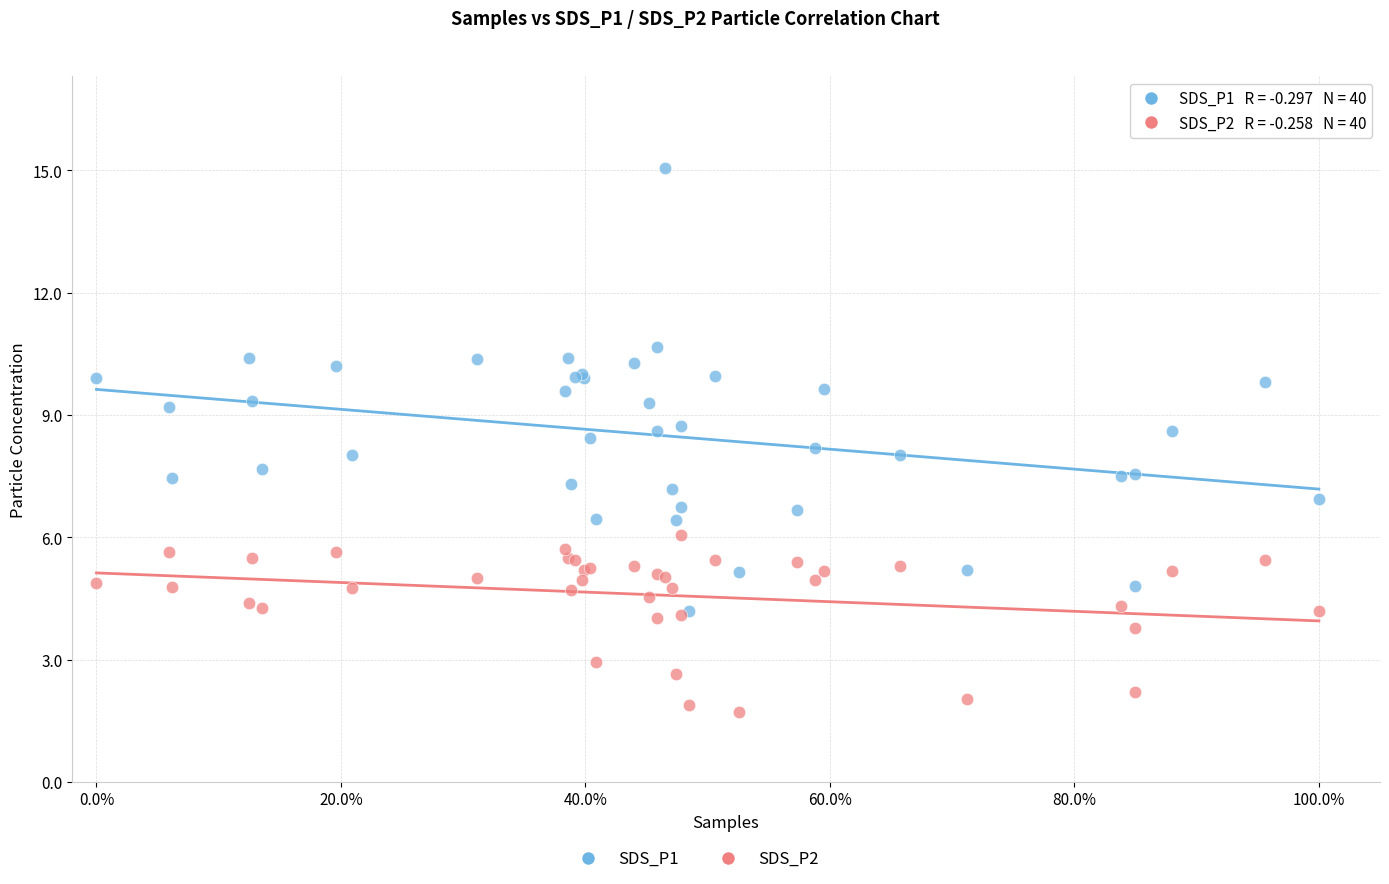

Which series reaches the minimum Y coordinate?

SDS_P2